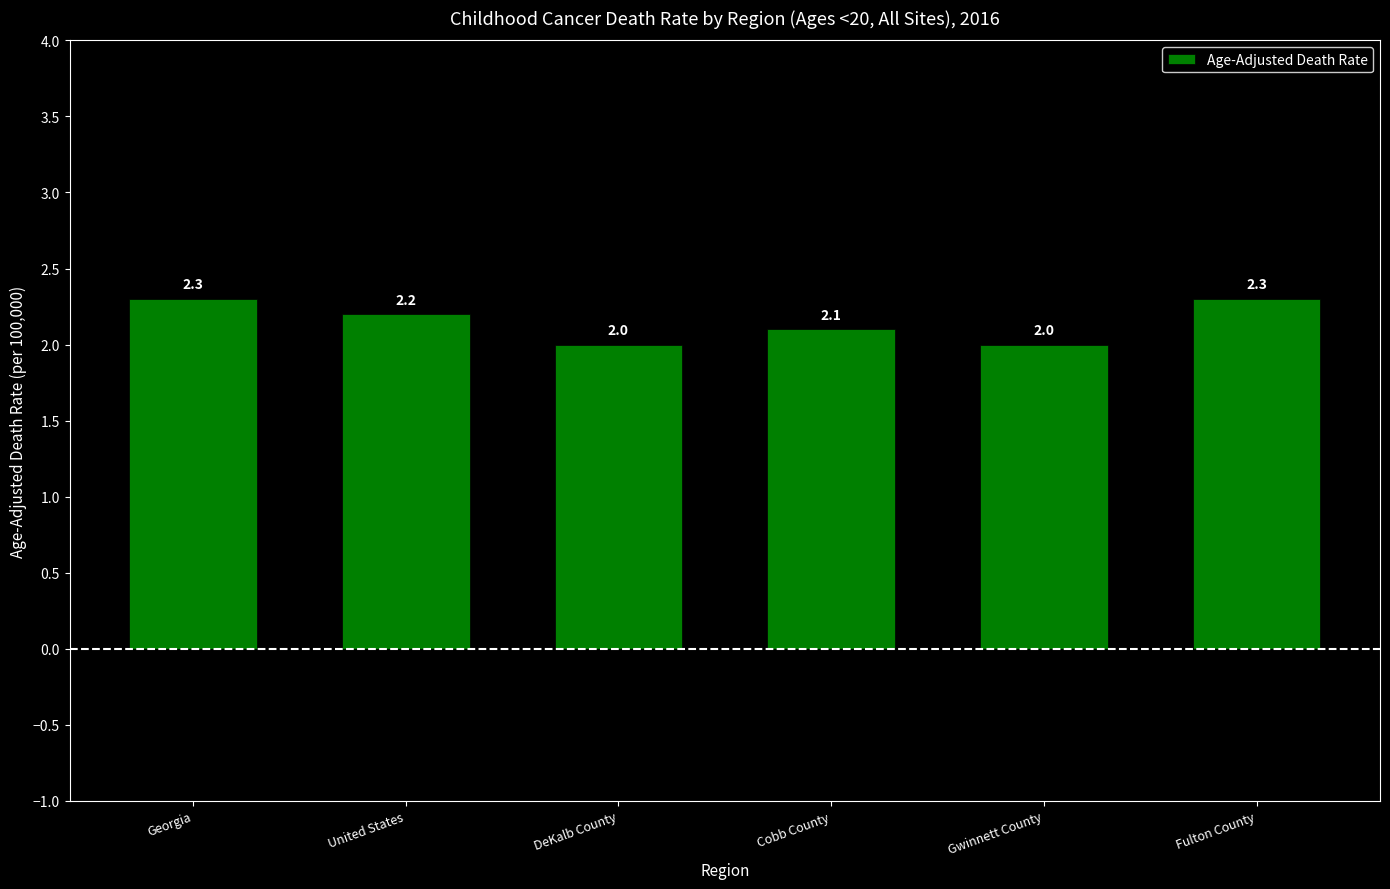

Count the values in the range 2 to 3.

6